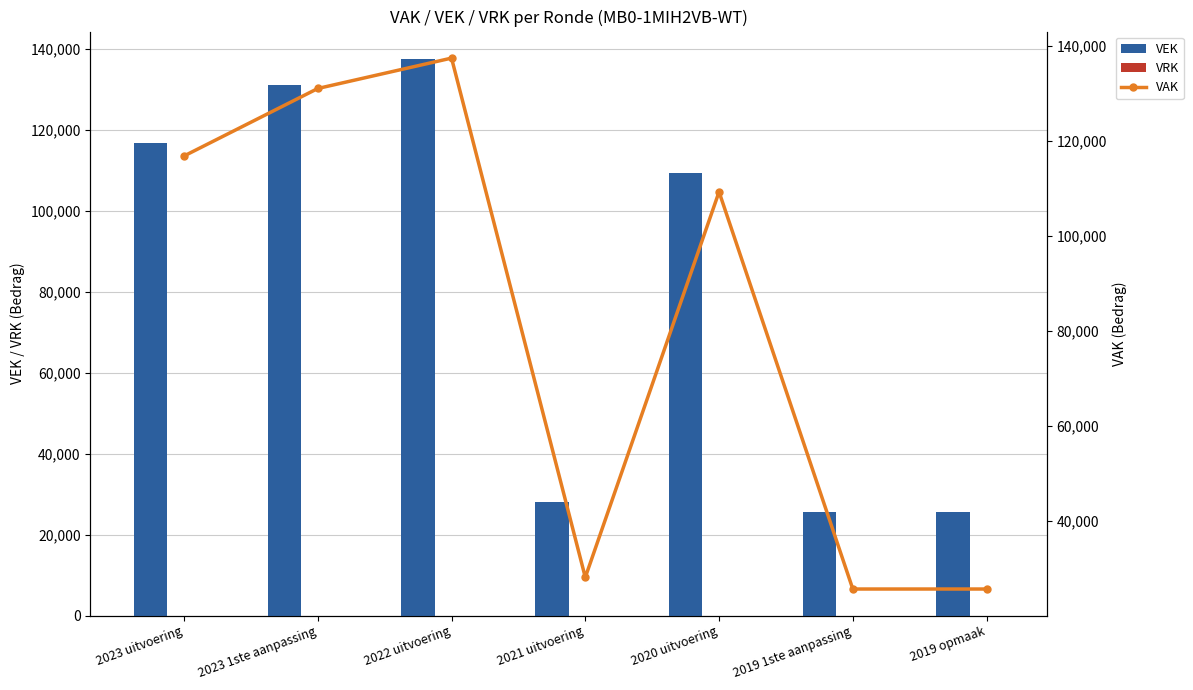

How many categories are shown in the chart?

7